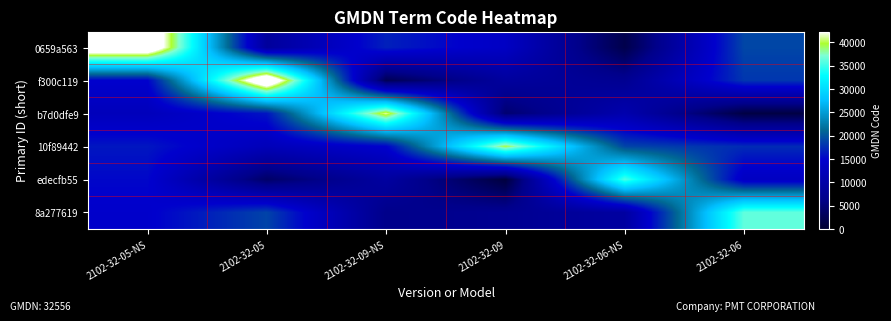

What is the difference between the highest and lowest values at 2102-32-09-NS?

38715.0